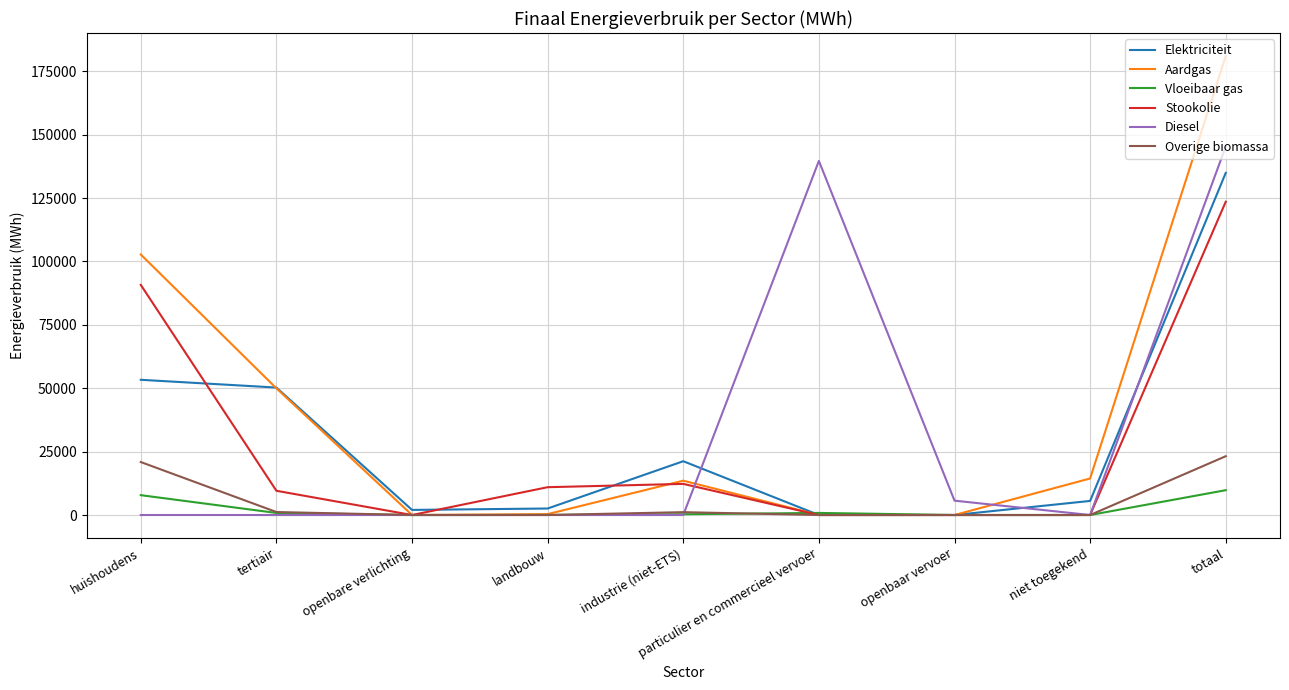

List the series in order of their peak value, lowest first.

Vloeibaar gas, Overige biomassa, Stookolie, Elektriciteit, Diesel, Aardgas